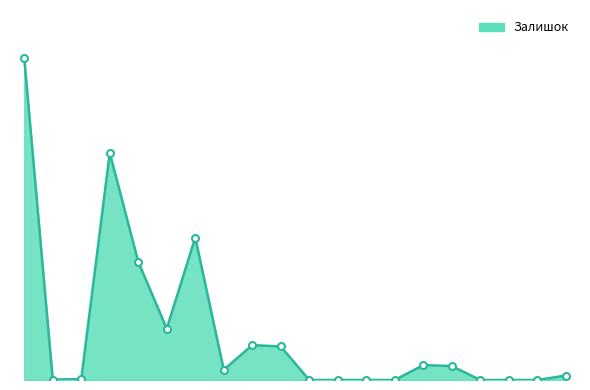

Does the chart have visible grid lines?

No